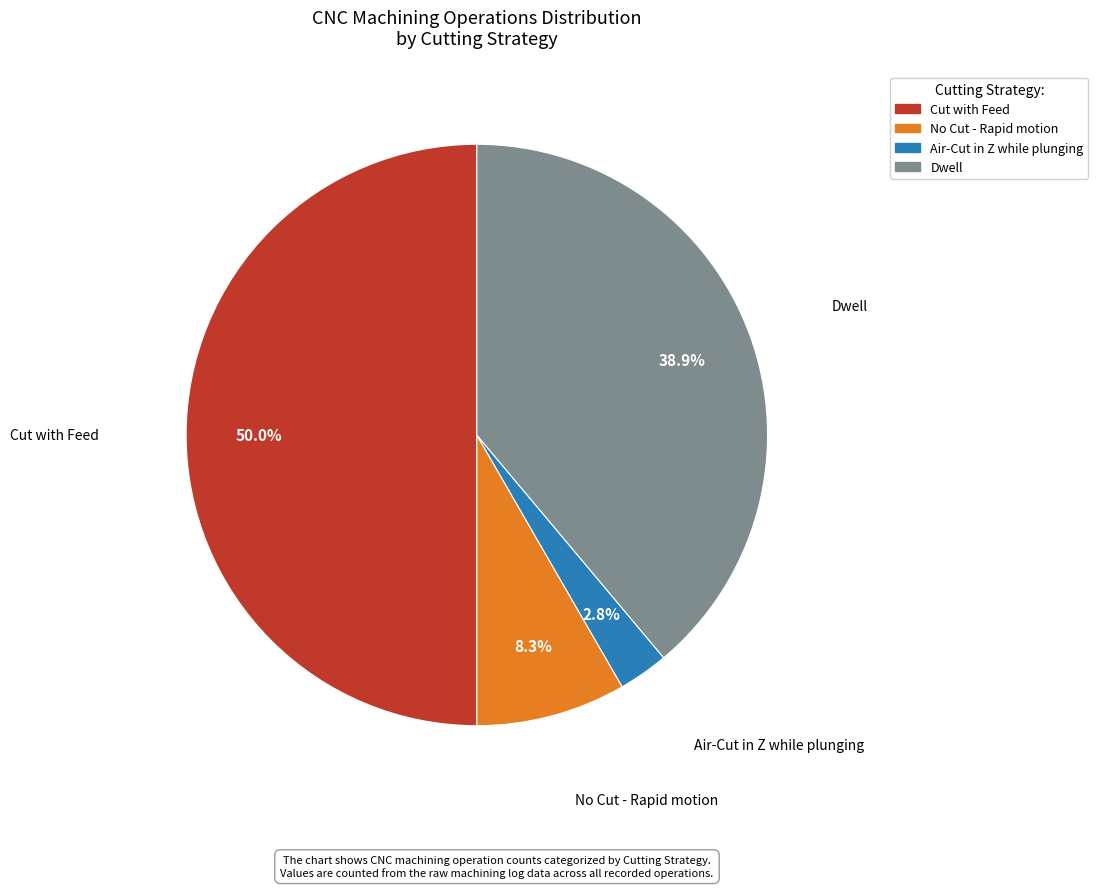

Is Air-Cut in Z while plunging the majority of the pie?

No